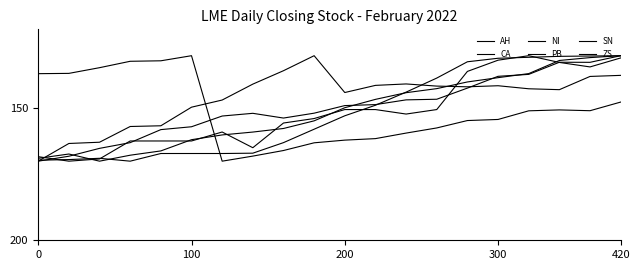

Does the chart display data point markers on the line(s)?

No